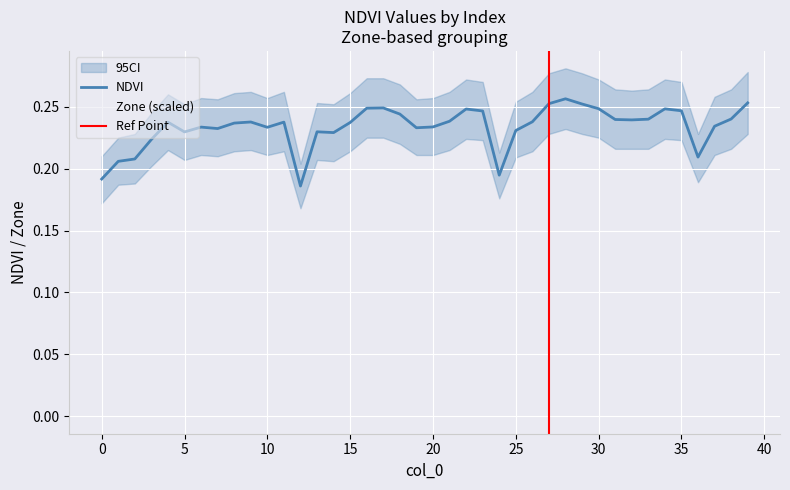

Reading left to right, extract all data points from this chart.

NDVI: 0.2	0.2	0.2	0.2	0.2	0.2	0.2	0.2	0.2	0.2	0.2	0.2	0.2	0.2	0.2	0.2	0.2	0.2	0.2	0.2	0.2	0.2	0.2	0.2	0.2	0.2	0.2	0.3	0.3	0.3	0.2	0.2	0.2	0.2	0.2	0.2	0.2	0.2	0.2	0.3
Zone: 0.0	0.1	0.1	0.1	0.2	0.1	0.1	0.1	0.2	0.2	0.1	0.2	0.0	0.1	0.1	0.2	0.2	0.2	0.2	0.1	0.1	0.2	0.2	0.2	0.0	0.1	0.2	0.2	0.3	0.2	0.2	0.2	0.2	0.2	0.2	0.2	0.1	0.1	0.2	0.2